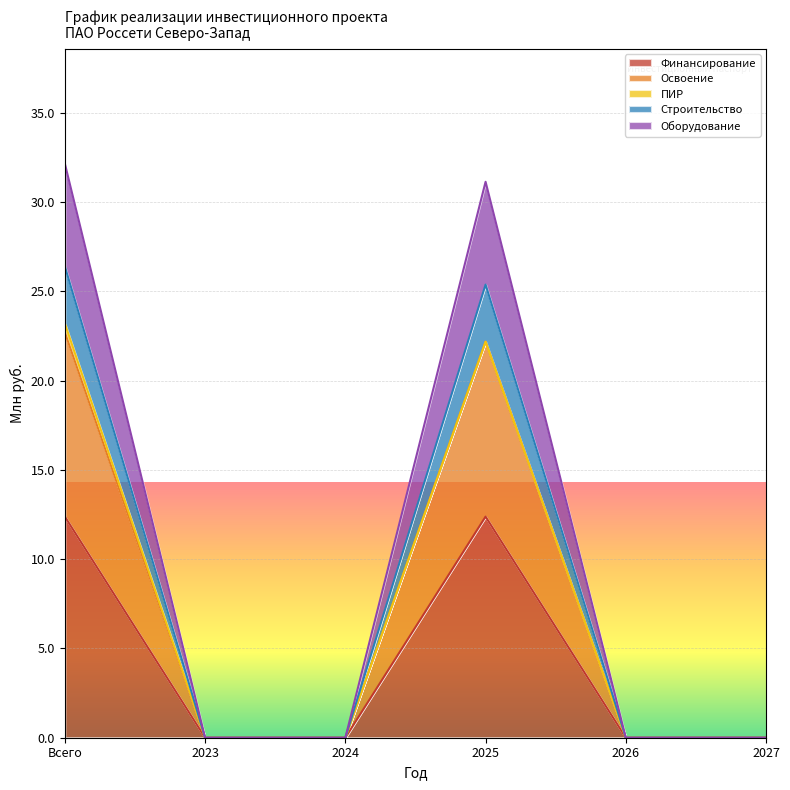

At which category is the sum across all series the highest?

Всего